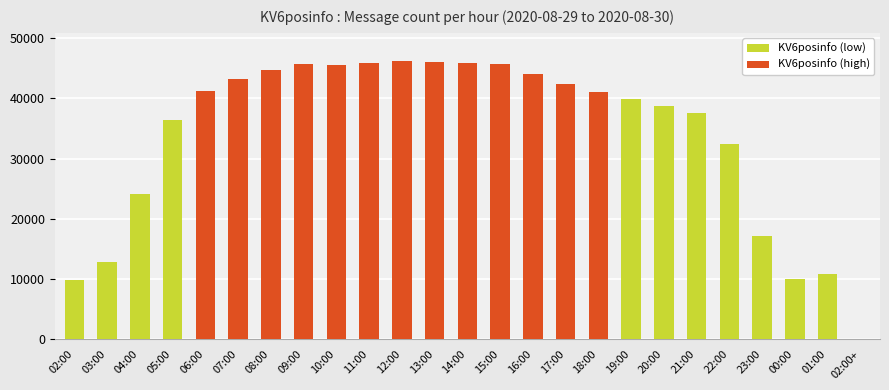

What is the difference between the values at 02:00+ and 03:00?

12852